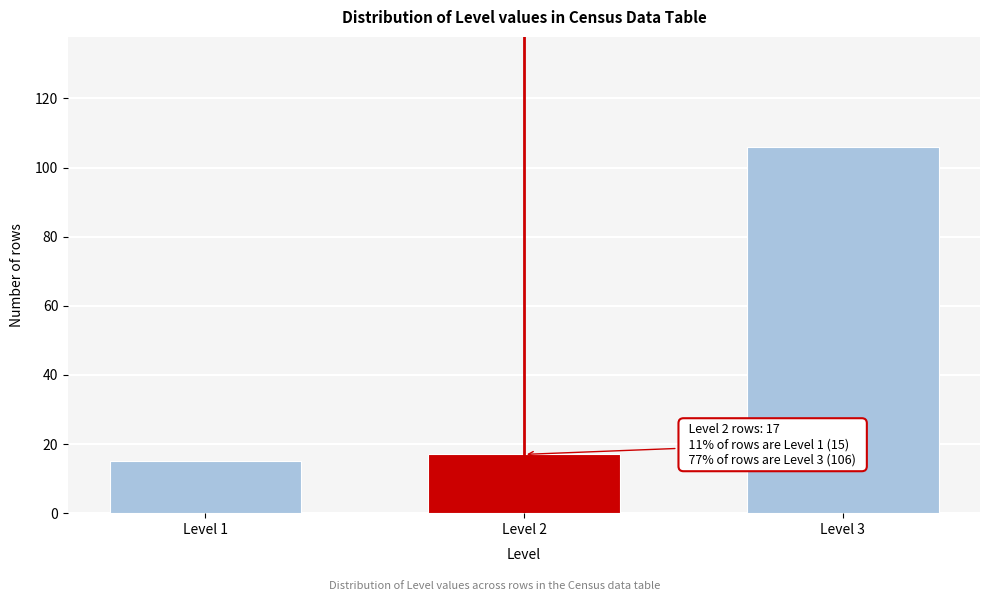

Reading left to right, what are all the values shown in this chart?

Level 1=15	Level 2=17	Level 3=106